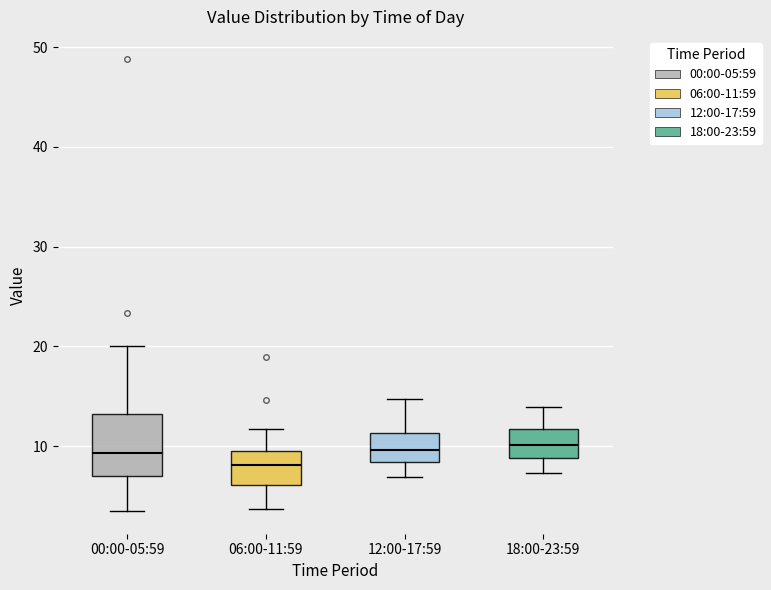

Which box is the tallest, from its lower edge to its upper edge?

00:00-05:59